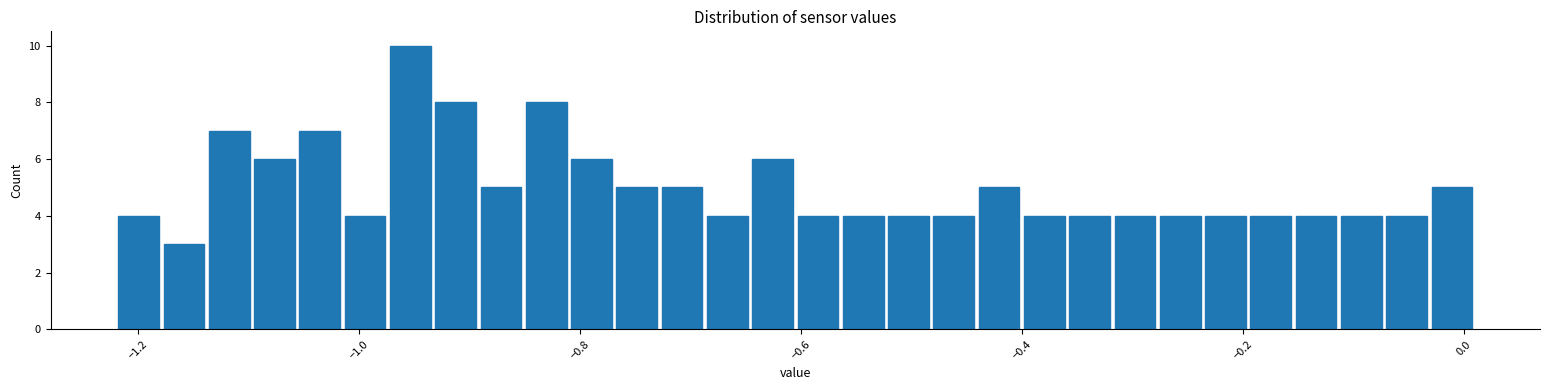

Read against the x-axis, roughly where is the centre of the tallest bar?

-0.96